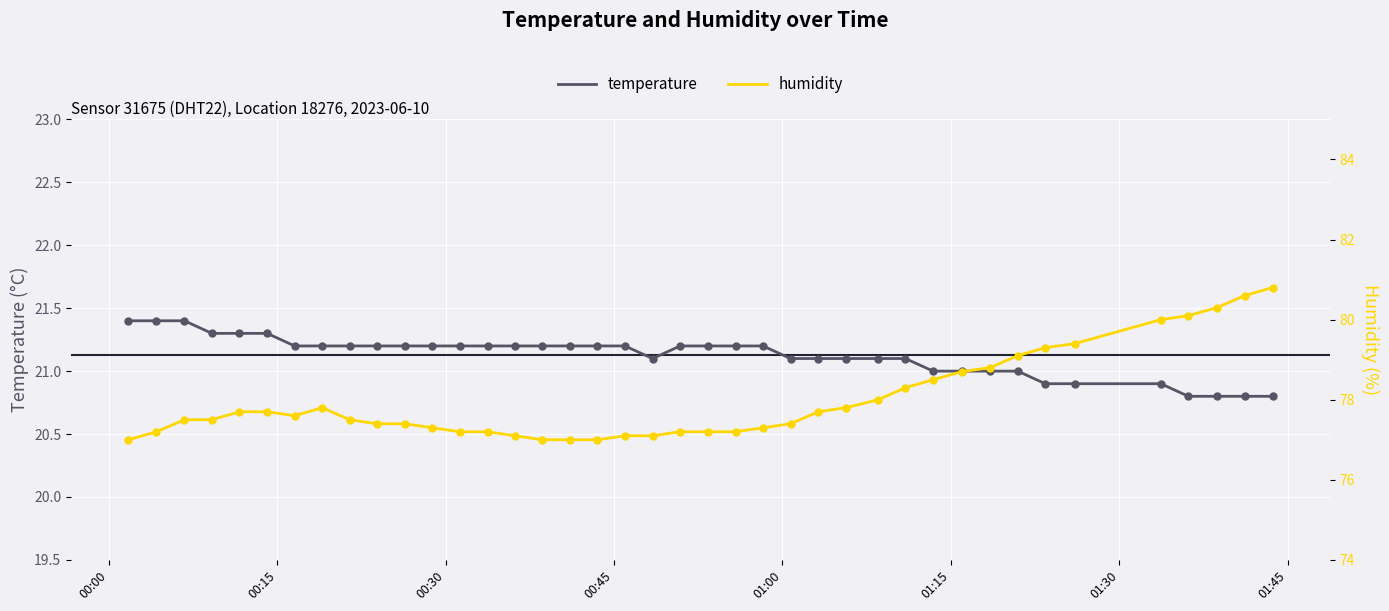

What is the highest value of the temperature series?

21.4